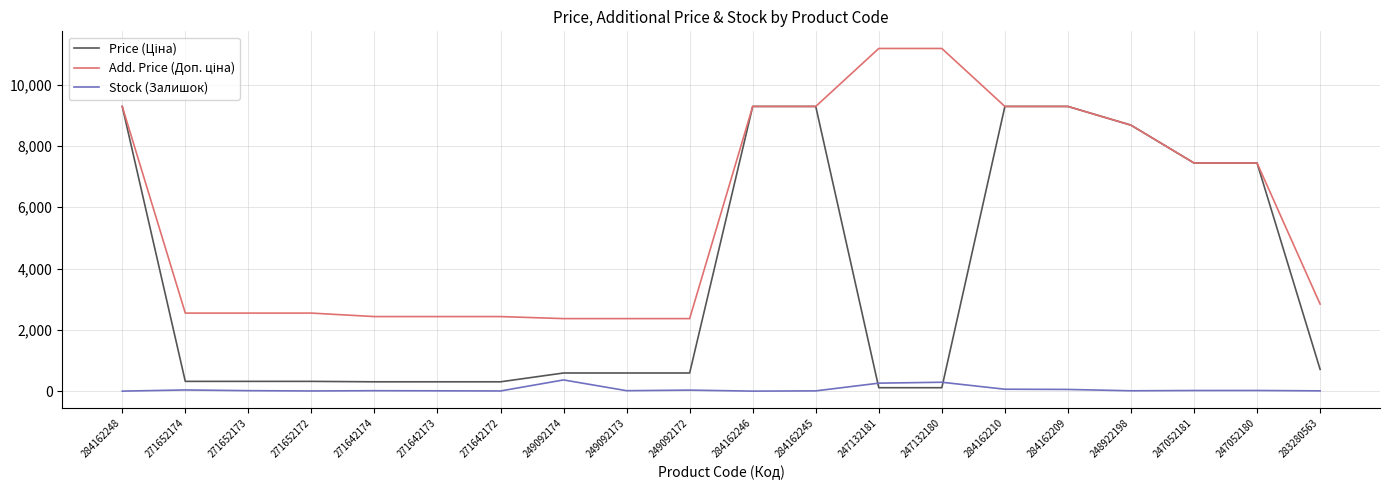

What is the highest value of the Stock (Залишок) series?

365.0